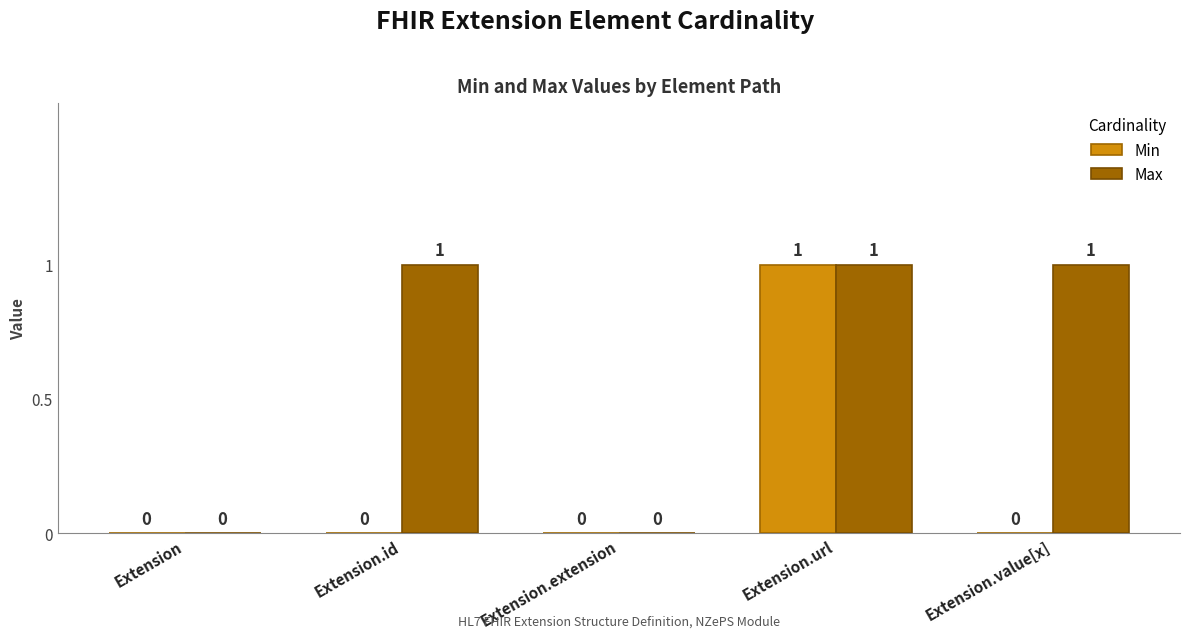

What is the sum of all Min values?

1